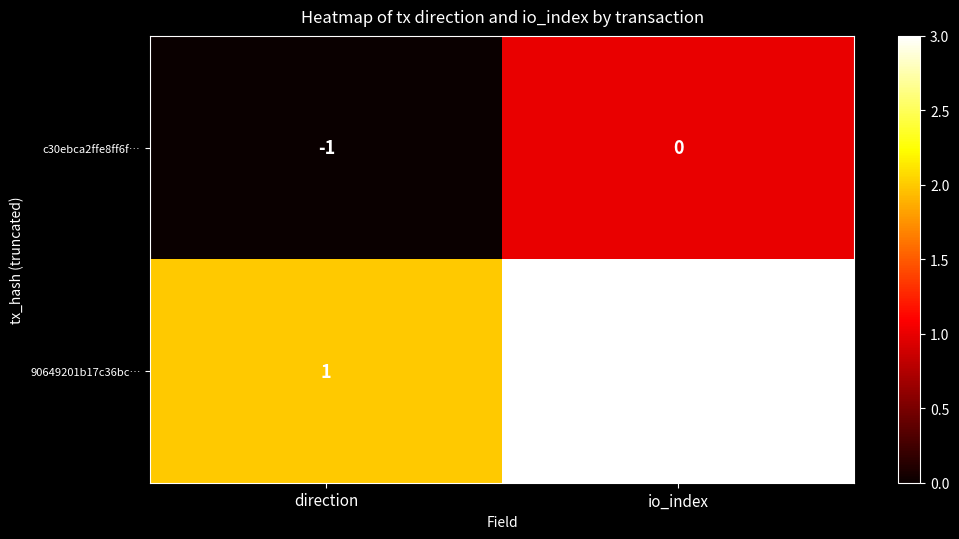

The 90649201b17c36bc… series shows 3 at io_index. True or false?

False